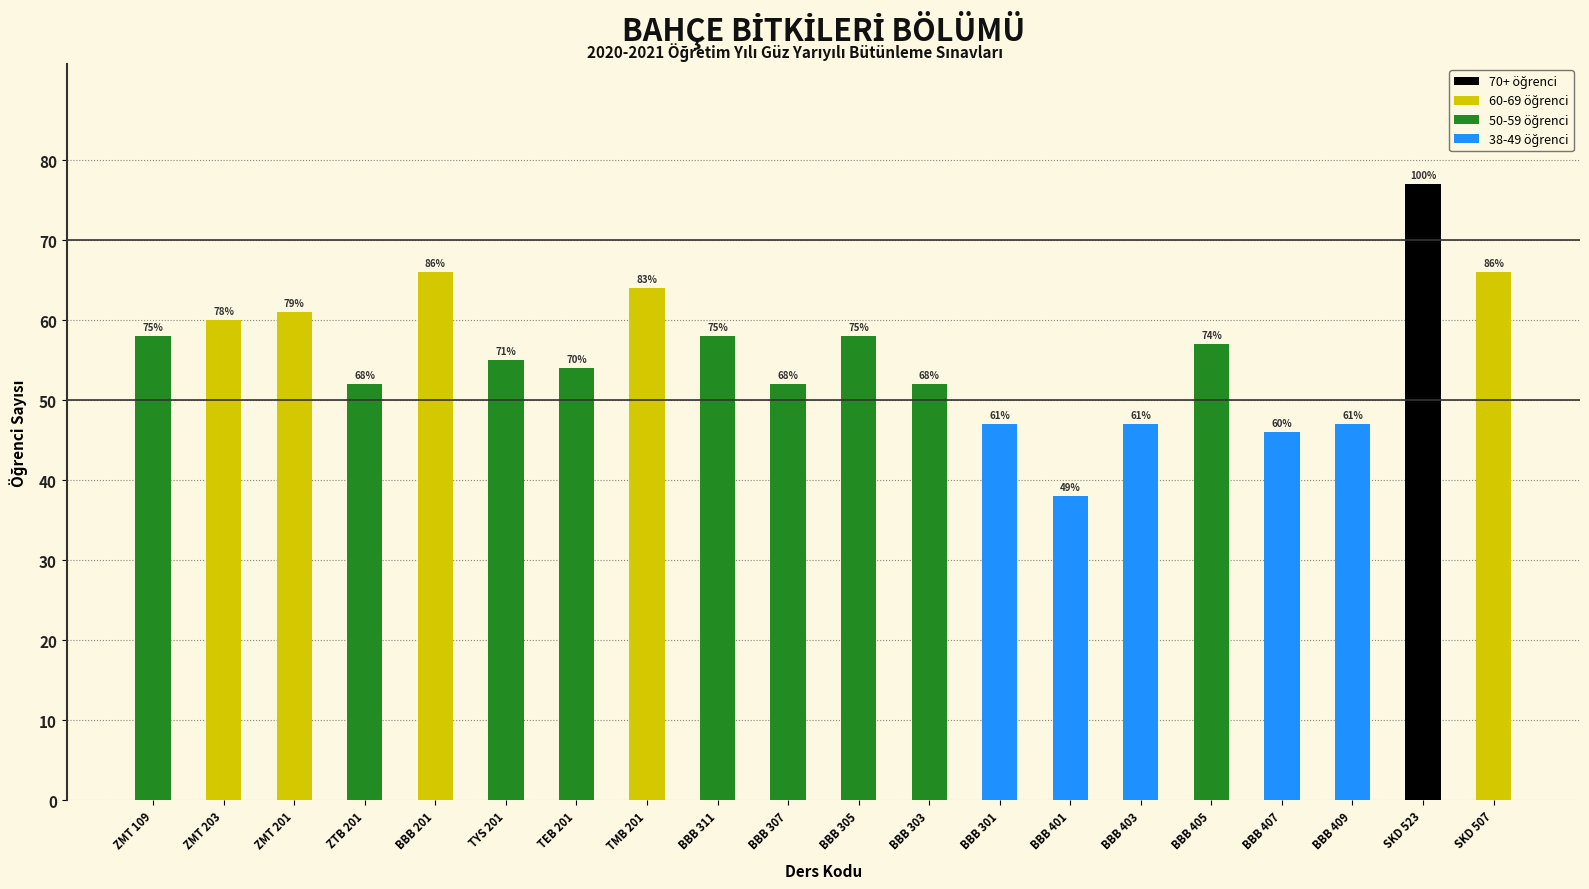

What position from the right is BBB 311?

12